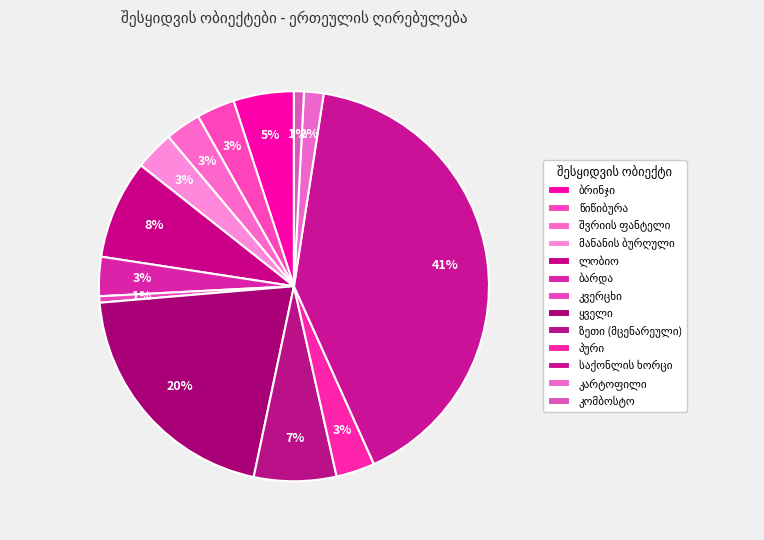

Which category has the biggest portion of the pie?

საქონლის ხორცი